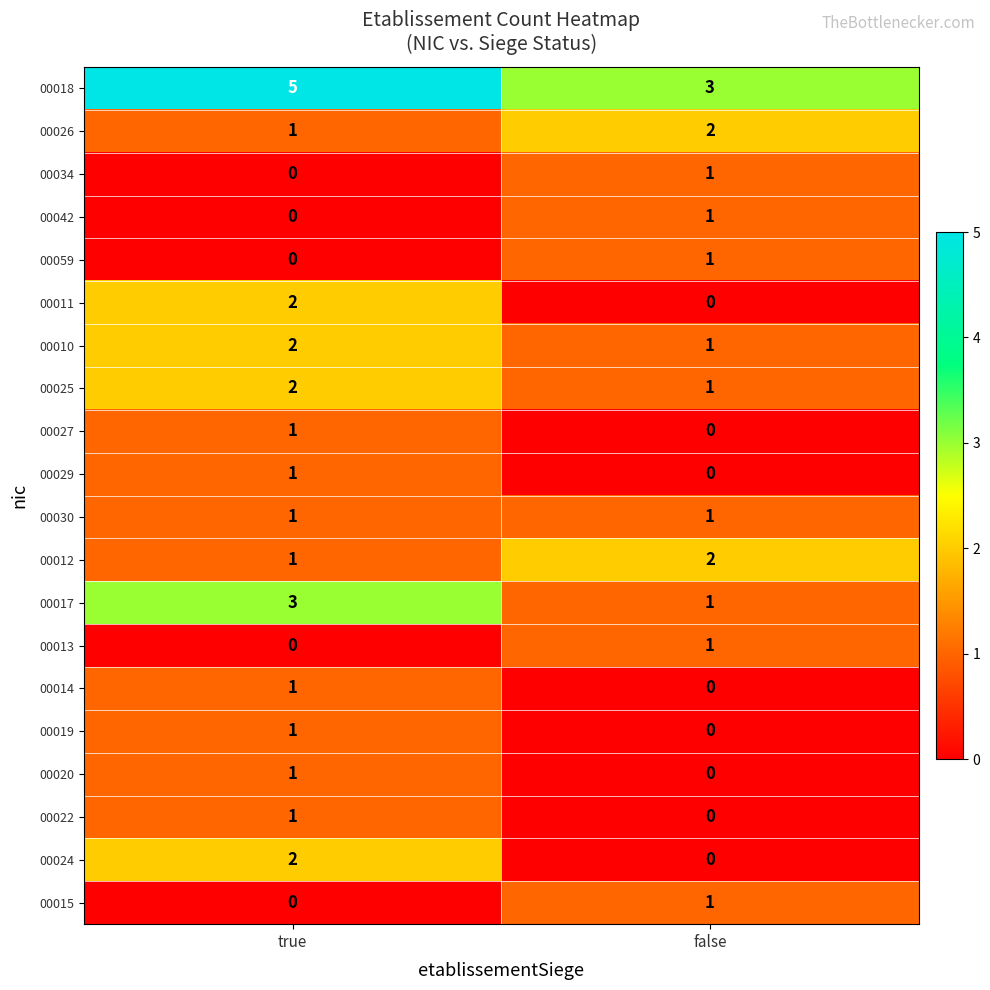

True or false: 00024 has a value of 1 at false.

False